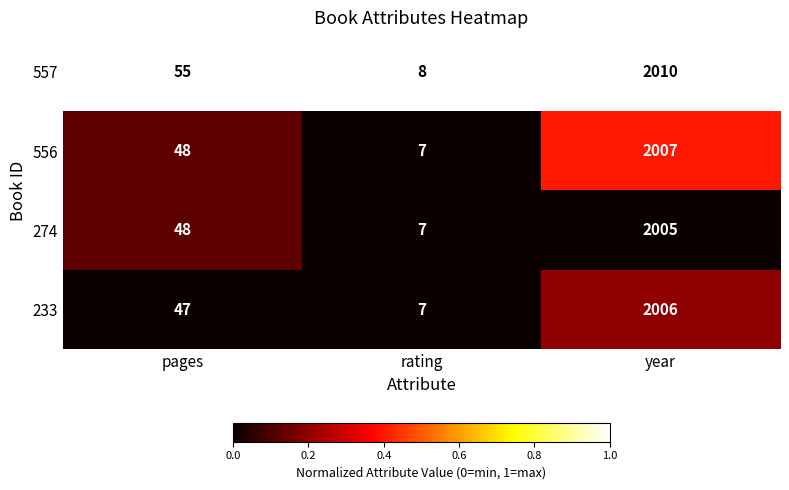

Count the number of categories in the chart.

3